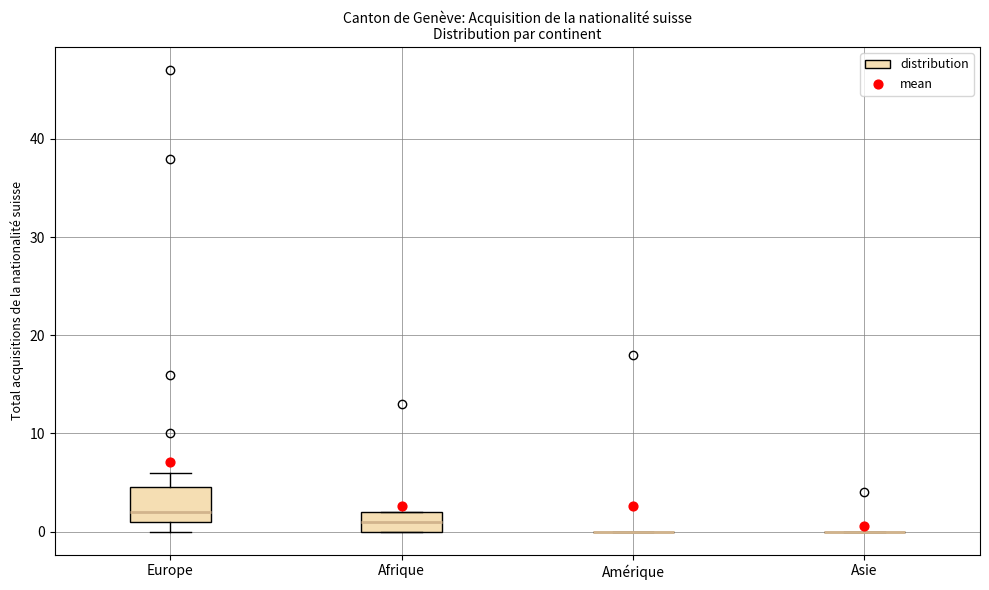

Where is the upper edge of the box for Afrique on the y-axis? The values are not printed on the chart, so give them approximately, as read against the axis.

2